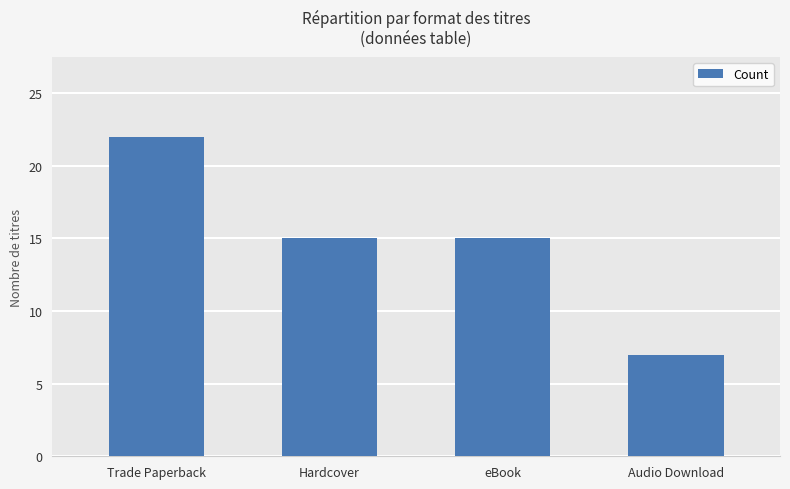

Are the bars horizontal?

No